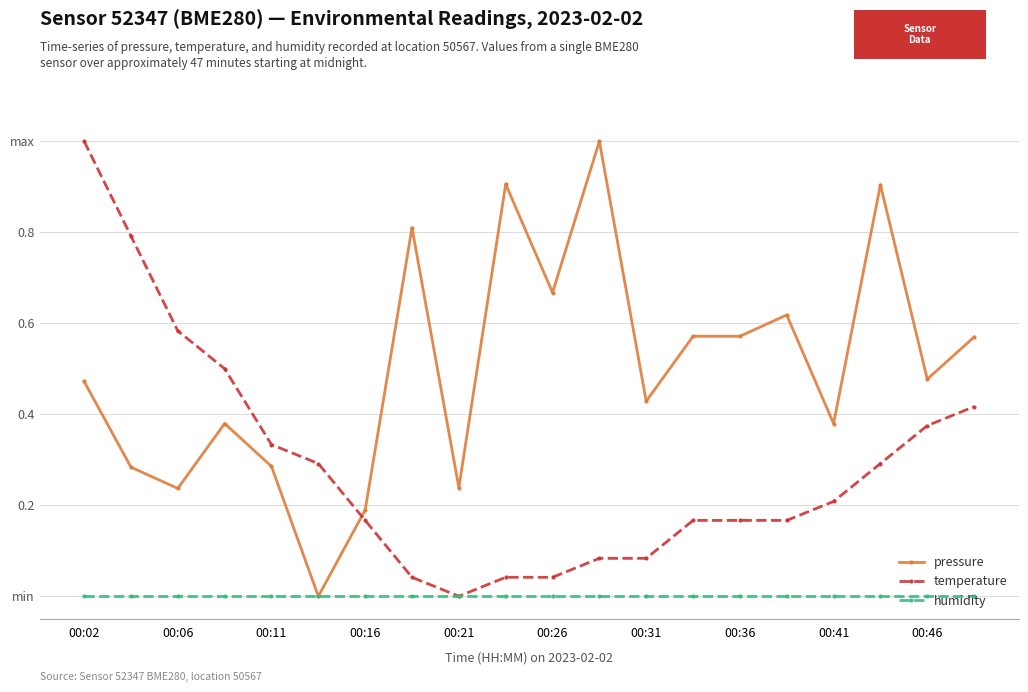

In pressure, how many points are higher than both neighbors (excluding endpoints)?

6